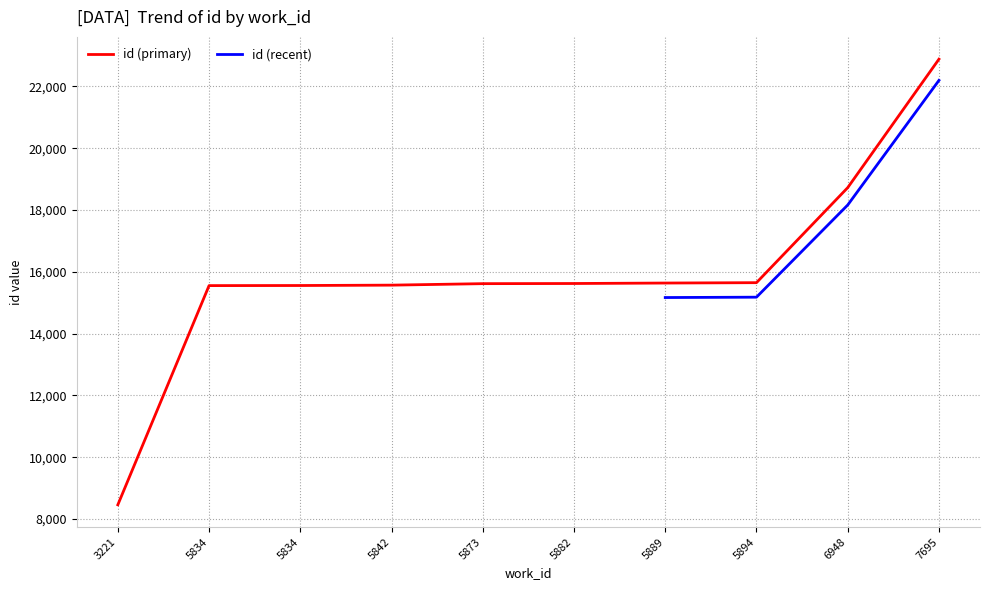

Rank the categories by value from highest to lowest.

7695, 6948, 5894, 5889, 5882, 5873, 5842, 5834, 5834, 3221